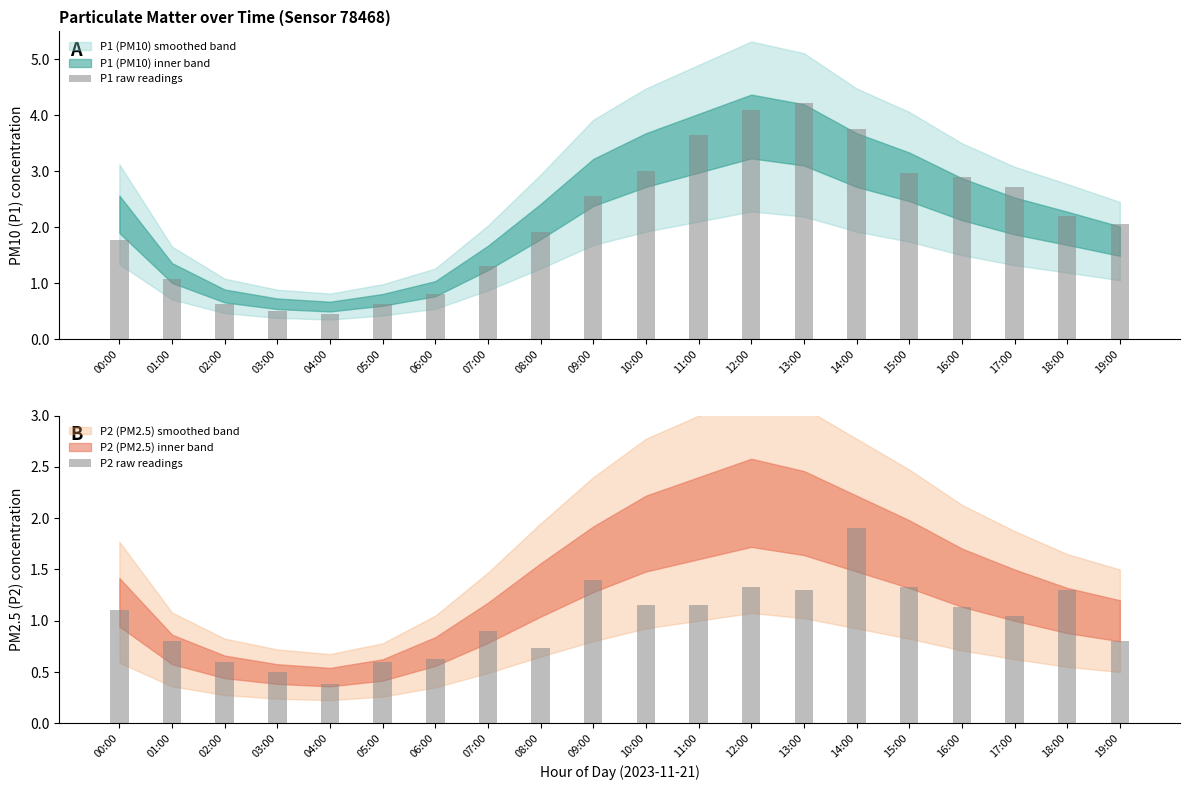

What is the total value across all series at 00:00?

2.9